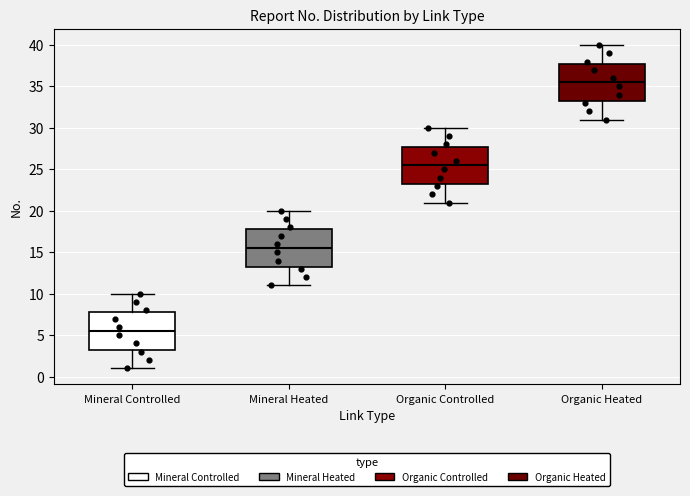

Reading left to right, transcribe this box plot: for each box, give where its median line is, the range the box spans, and where its two whiskers end, as read against the y-axis. The values are not printed on the chart, so give them approximately, as read against the axis.

Mineral Controlled: median 5.5, box 3.5 to 8.0, whiskers 1.0 to 10.0
Mineral Heated: median 15.5, box 13.5 to 18.0, whiskers 11.0 to 20.0
Organic Controlled: median 25.5, box 23.5 to 28.0, whiskers 21.0 to 30.0
Organic Heated: median 35.5, box 33.5 to 38.0, whiskers 31.0 to 40.0